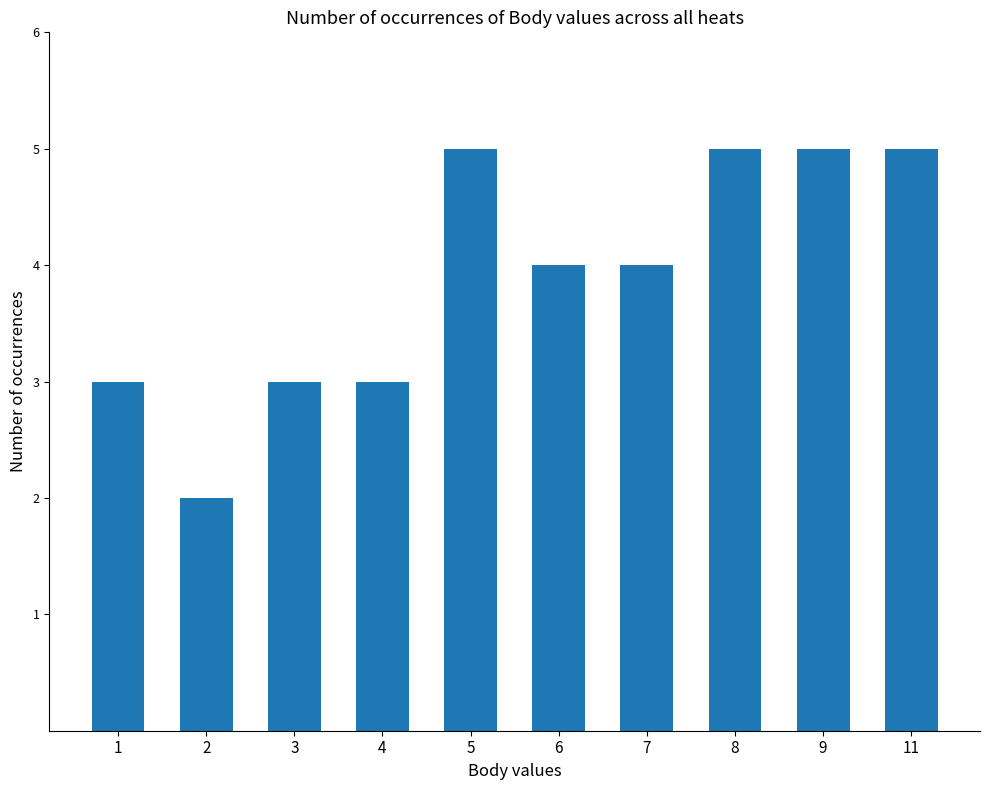

Approximately how many times larger is the value at 8 compared to 9?

1.0